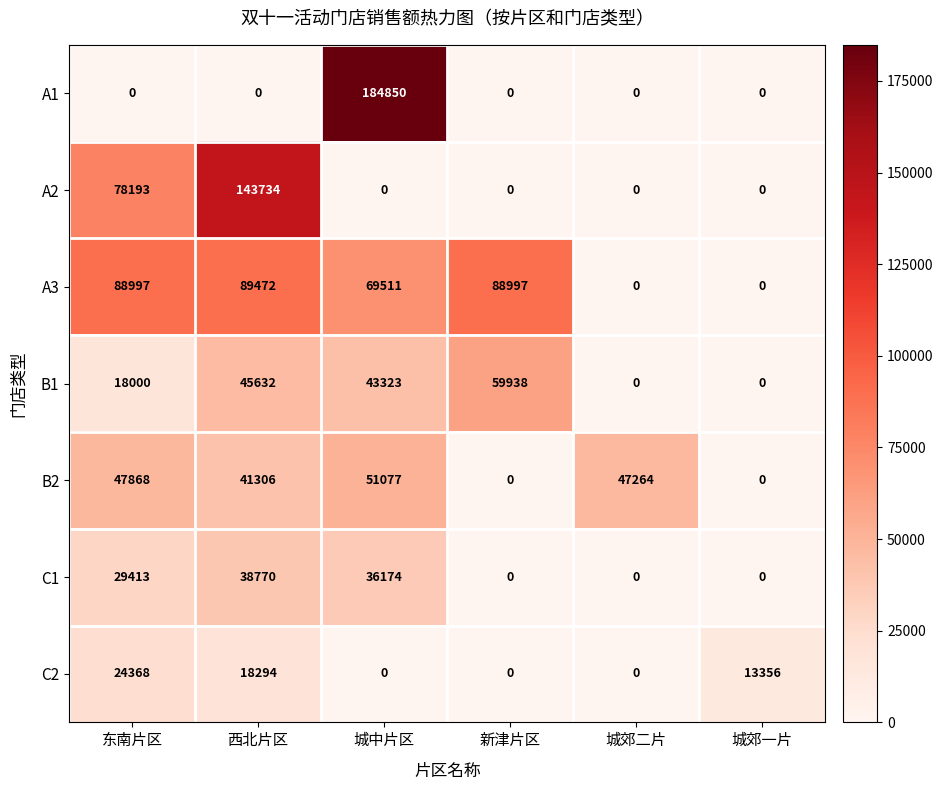

What is the difference between the highest and lowest values at 城郊一片?

13356